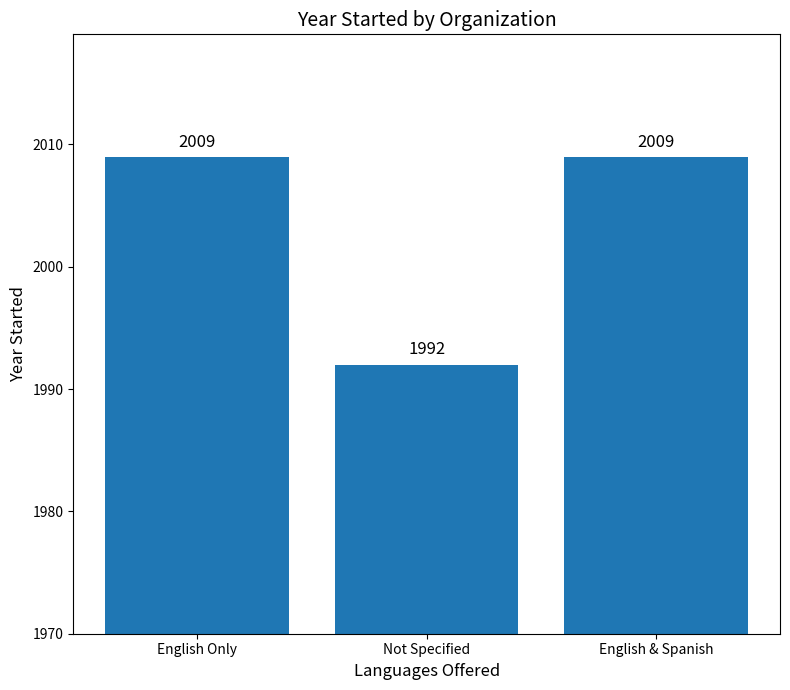

What is the average value?

2003